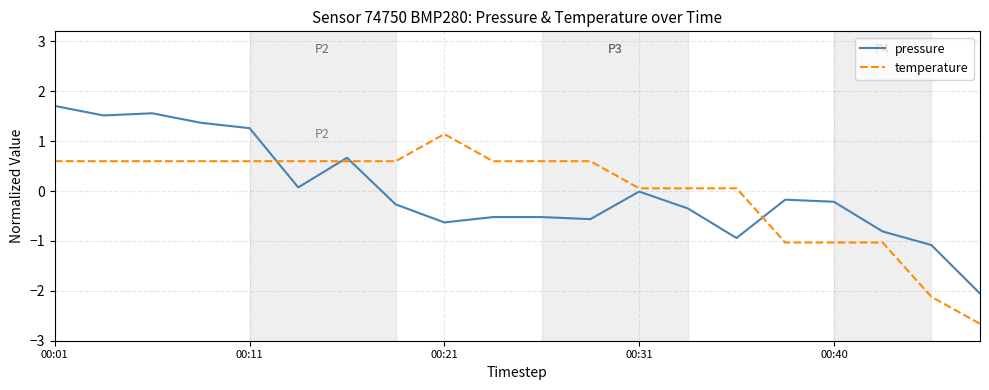

True or false: pressure and temperature cross at least once.

True